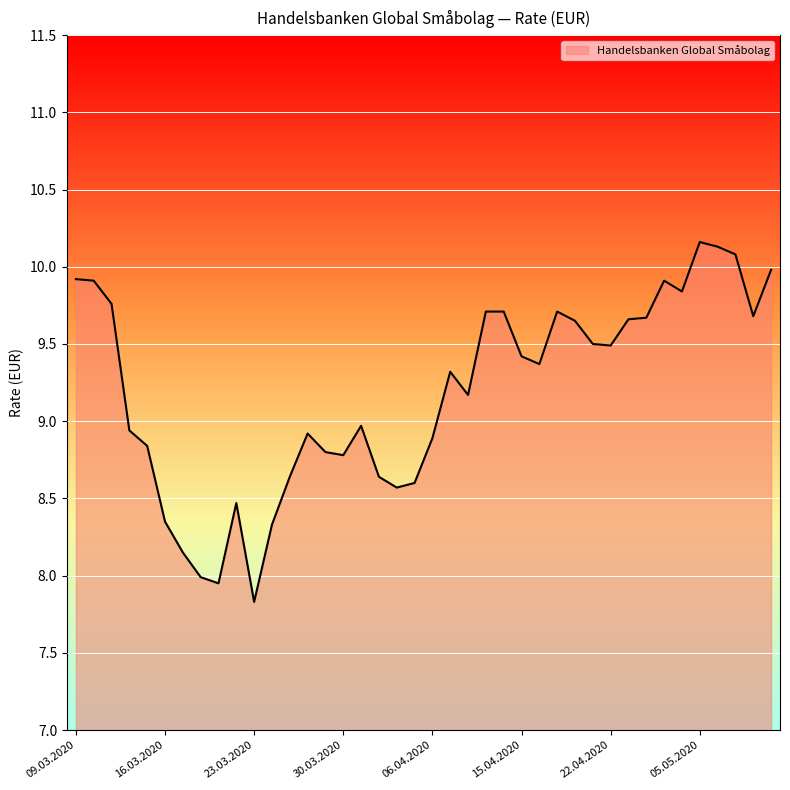

What is the difference between the maximum and second lowest values?

2.2